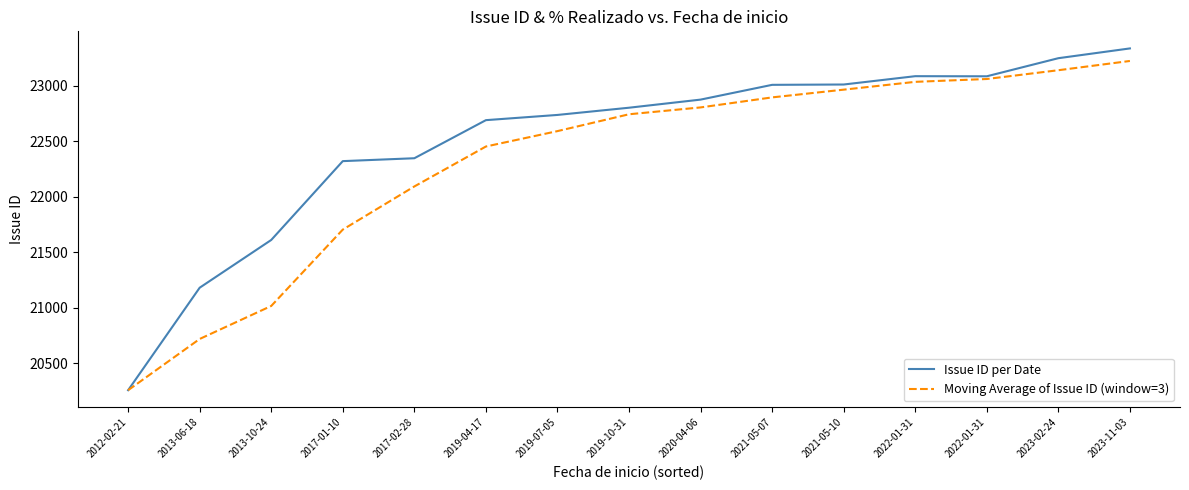

What is the difference between the highest and lowest values at 2019-04-17?

237.3